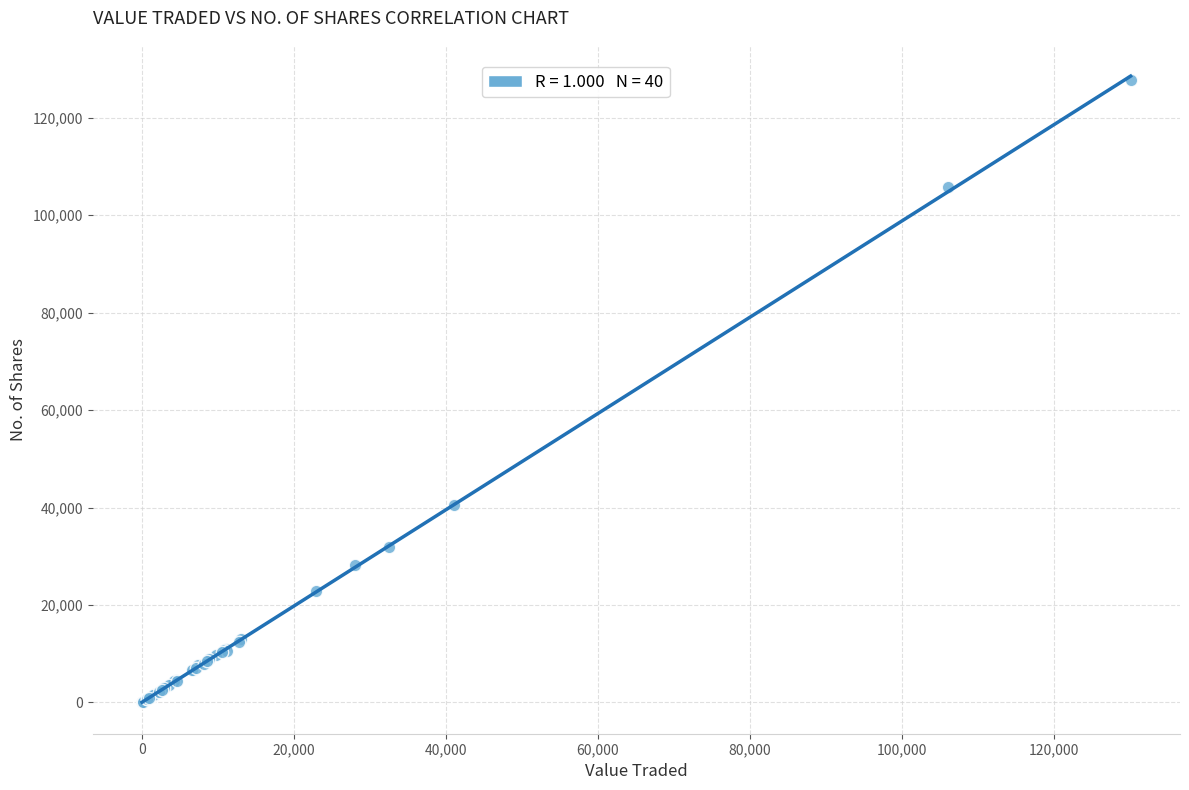

What Y value in the scatter plot is closest to 63836?

40478